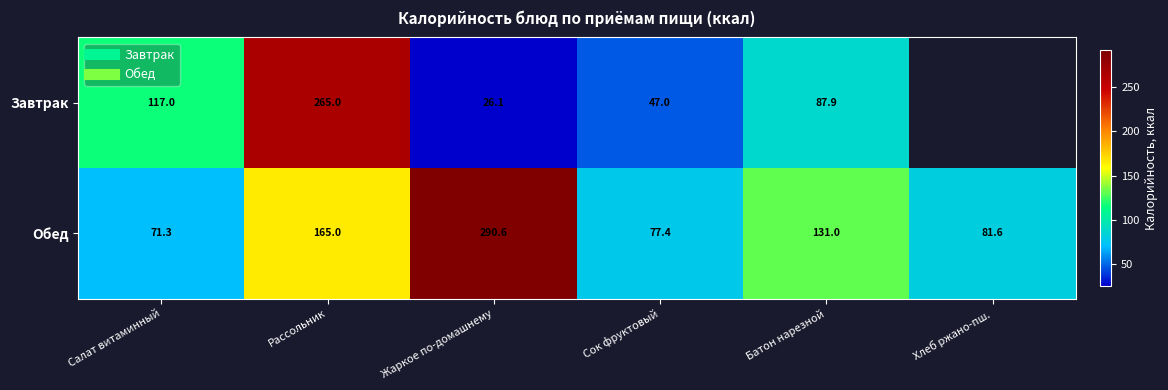

At which category is the sum across all series the highest?

Рассольник